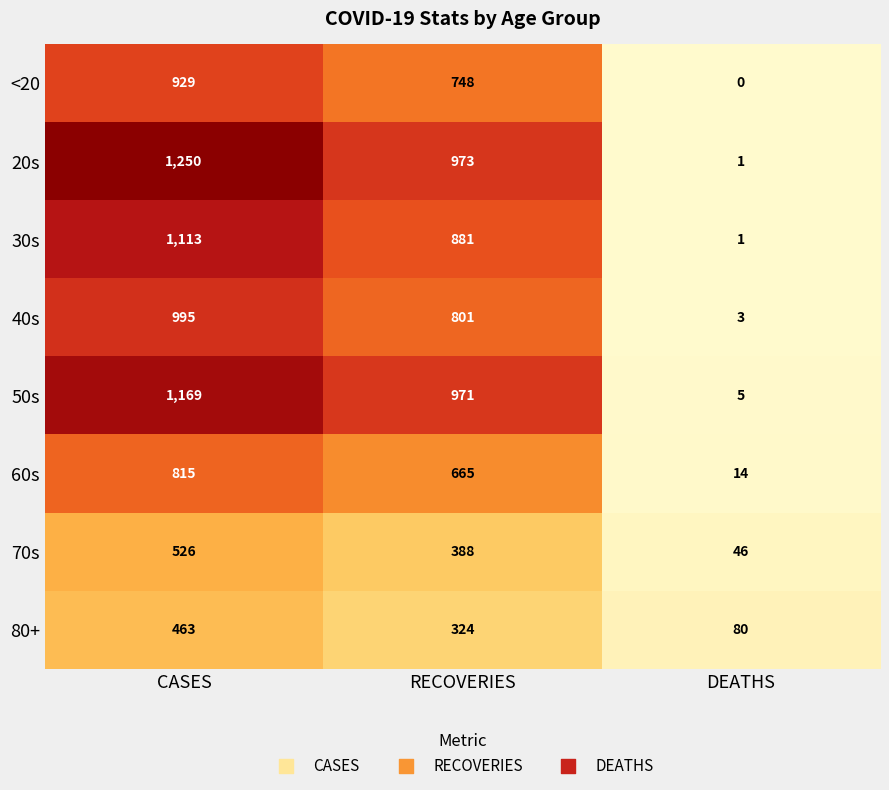

Reading left to right, transcribe all the data shown in this chart.

<20: 929	748	0
20s: 1250	973	1
30s: 1113	881	1
40s: 995	801	3
50s: 1169	971	5
60s: 815	665	14
70s: 526	388	46
80+: 463	324	80